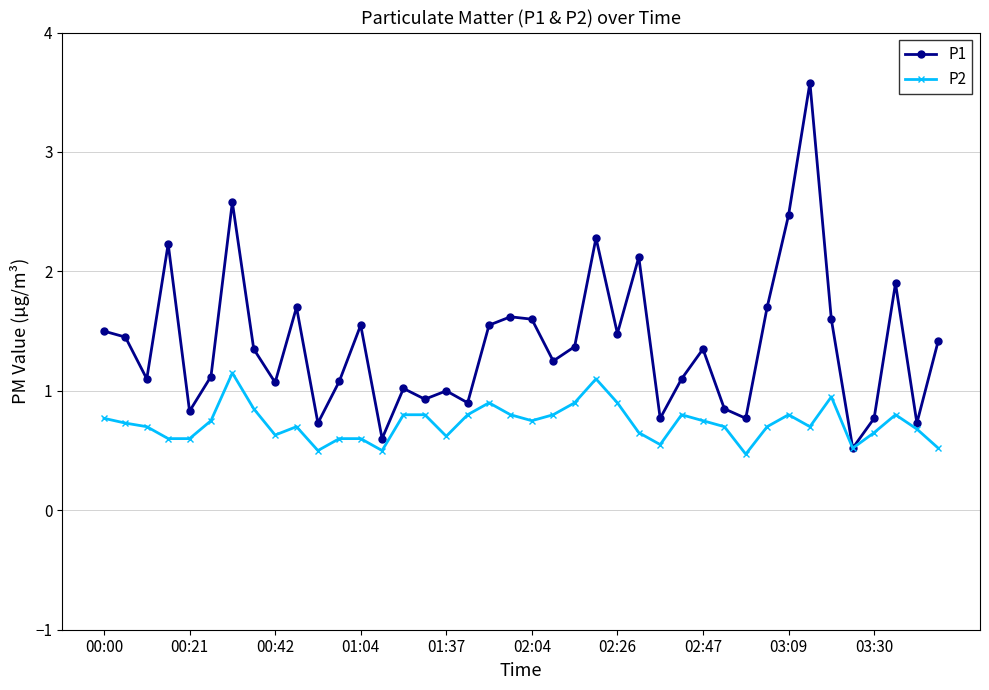

Which series has the largest total across all categories?

P1